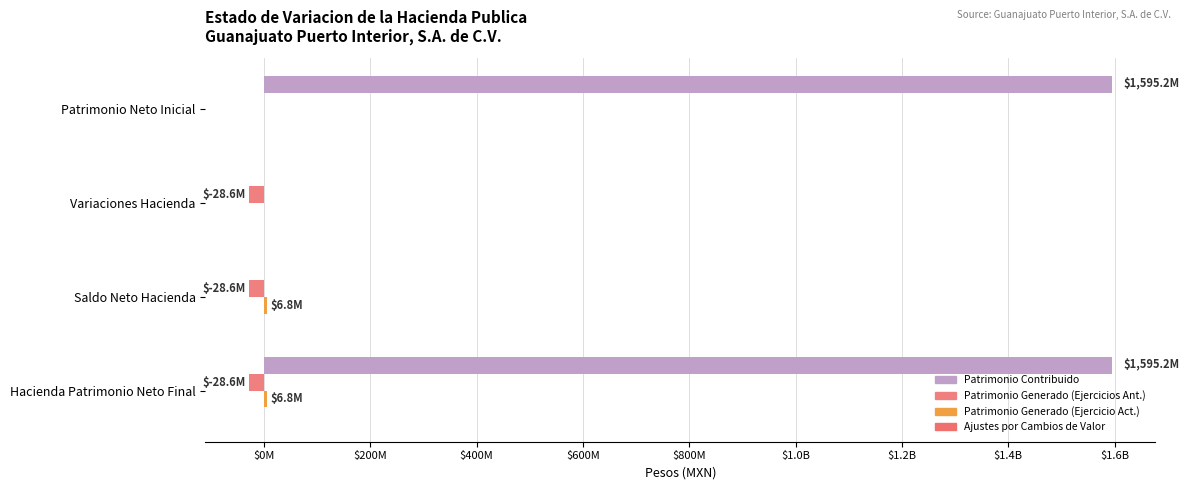

List the series in order of their peak value, lowest first.

Patrimonio Generado (Ejercicios Ant.), Ajustes por Cambios de Valor, Patrimonio Generado (Ejercicio Act.), Patrimonio Contribuido